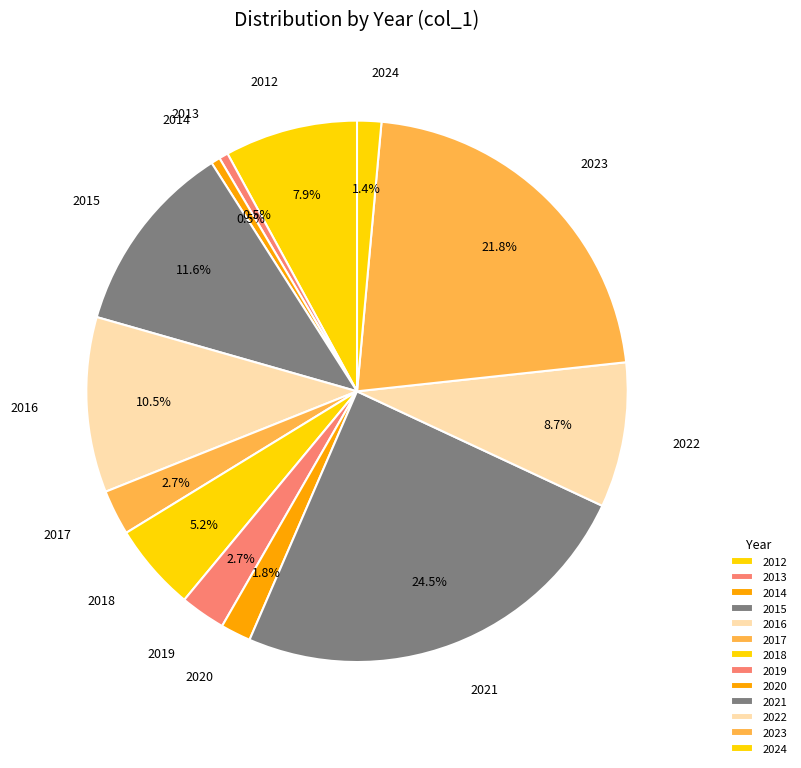

To the nearest percent, what is the difference between the 2024 and 2013 slice percentages?

1%